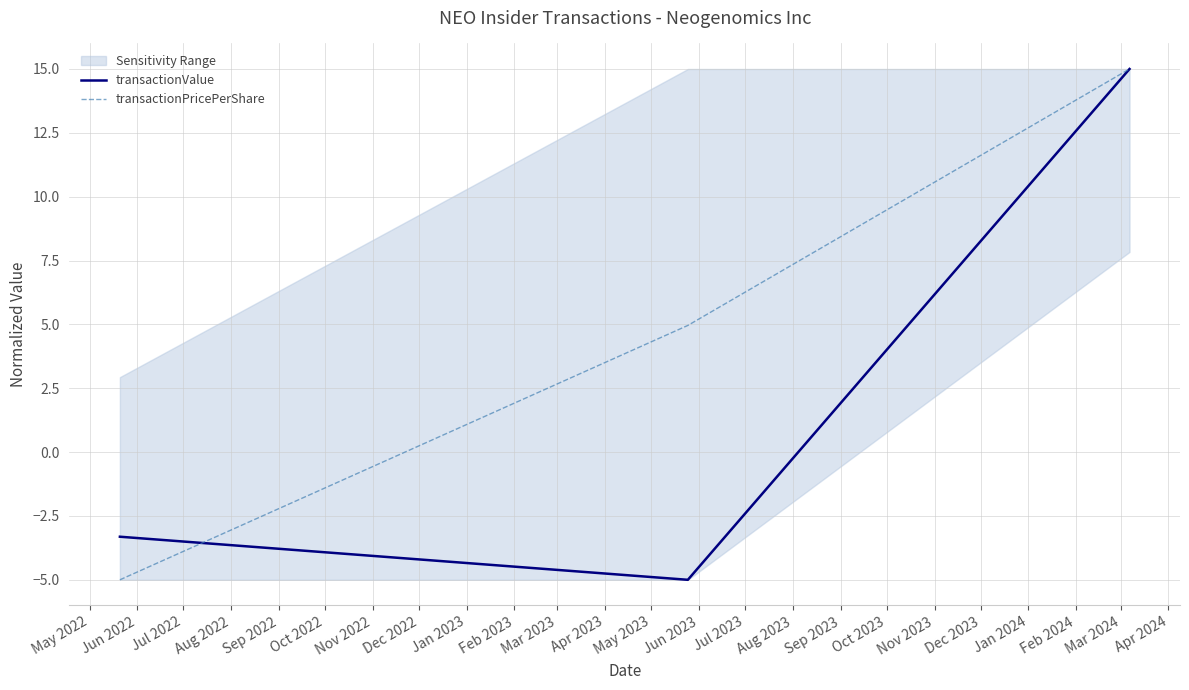

Which series has the largest range (max minus min)?

transactionValue